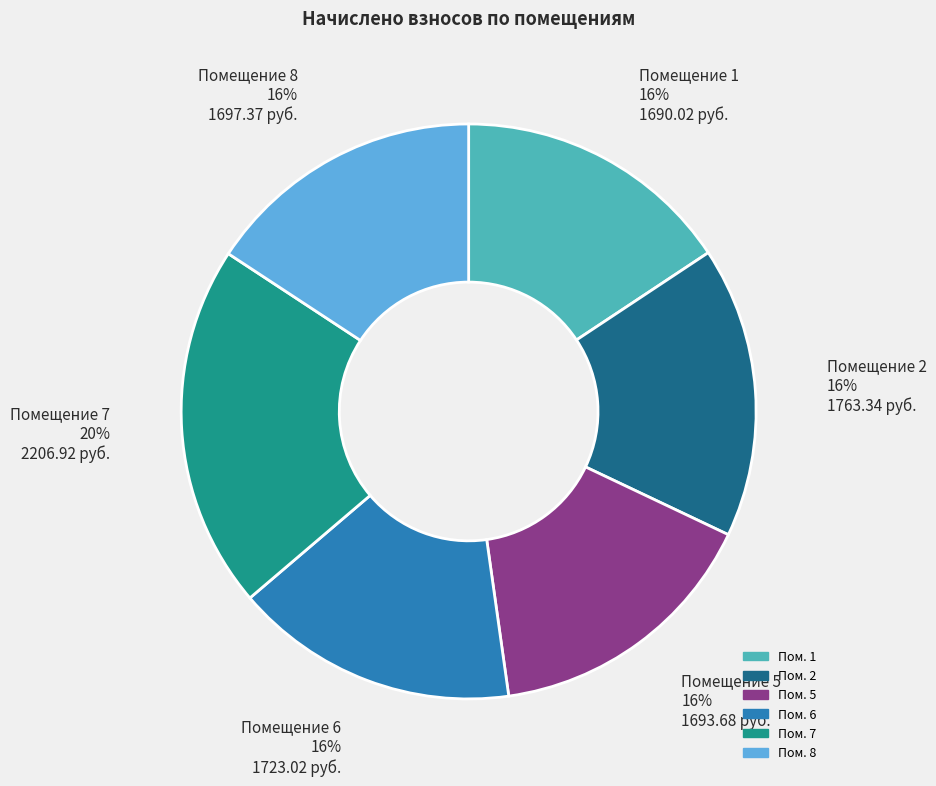

Is there a majority slice in this chart?

No